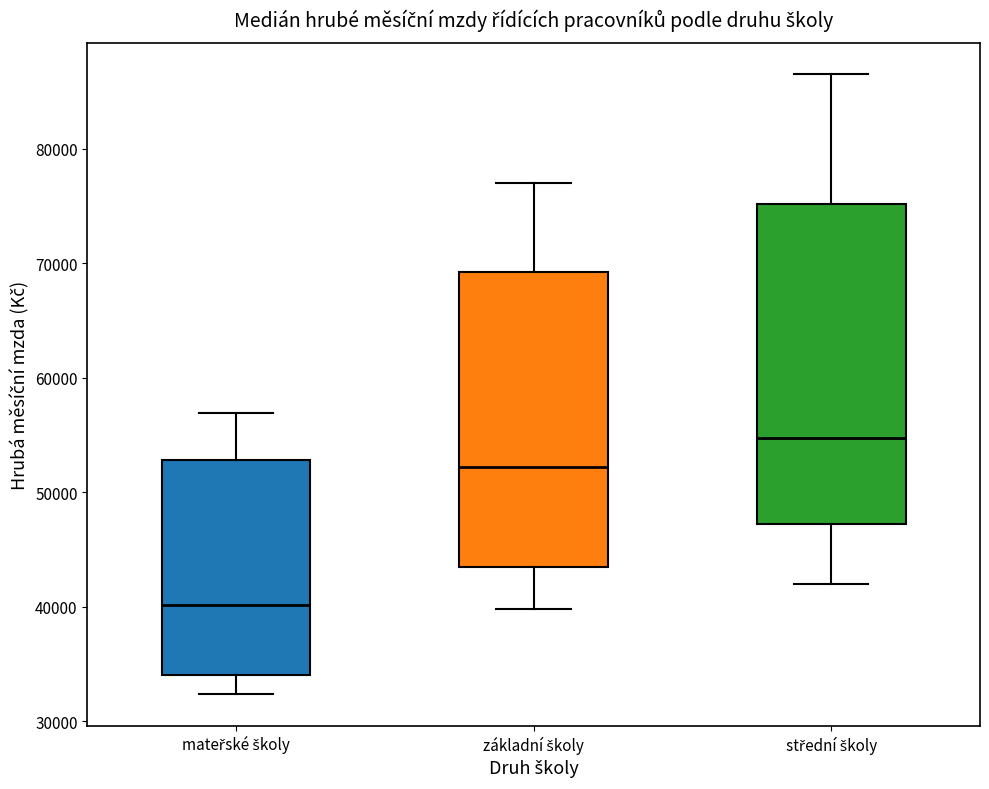

Where does the median line of the box for střední školy sit on the y-axis? The values are not printed on the chart, so give them approximately, as read against the axis.

55000